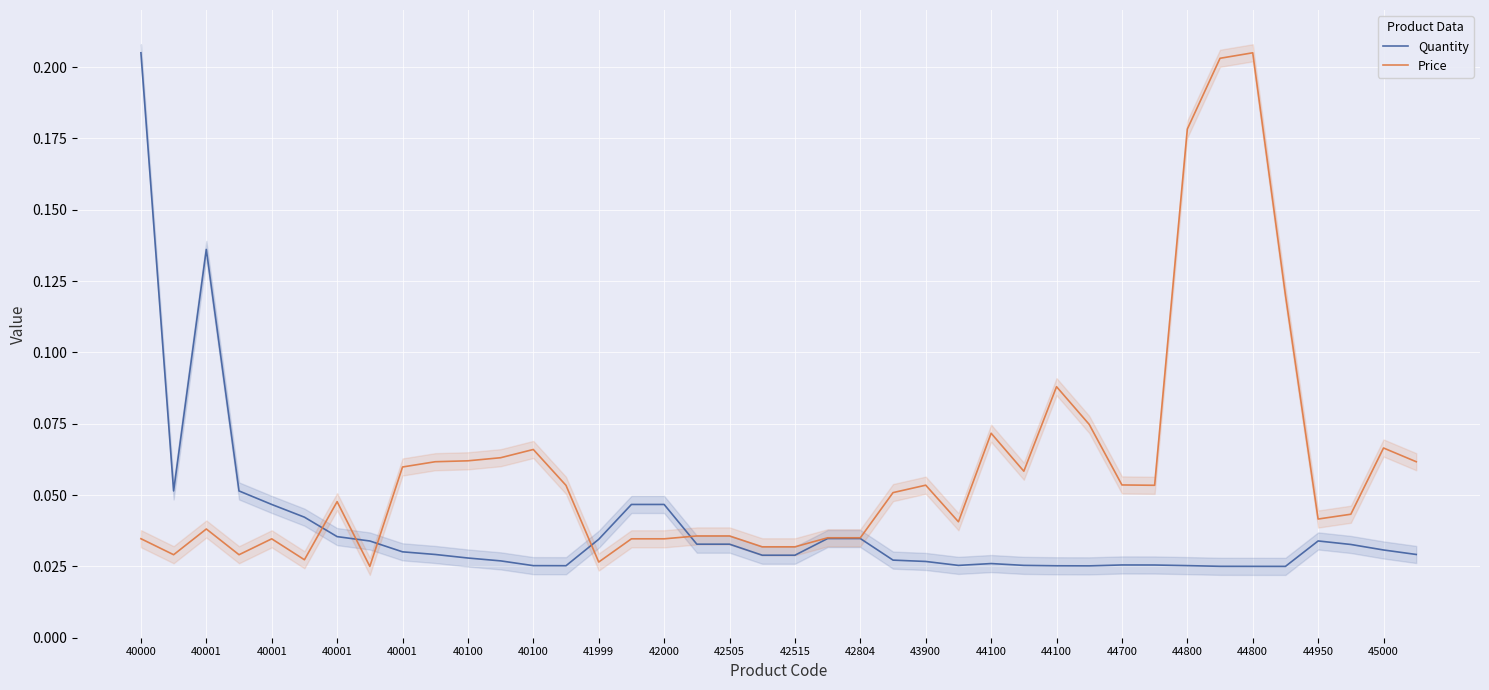

What is the label of the 3rd point from the left?

40001